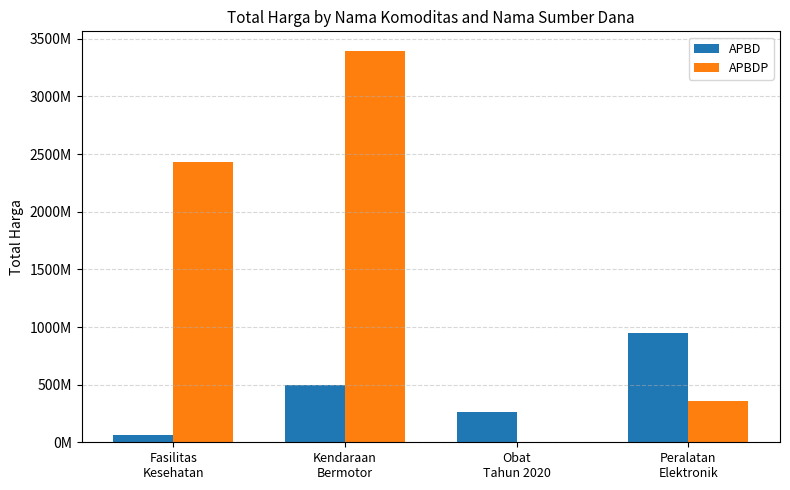

What is the difference between the APBD values at Kendaraan
Bermotor and Obat
Tahun 2020?

232579830